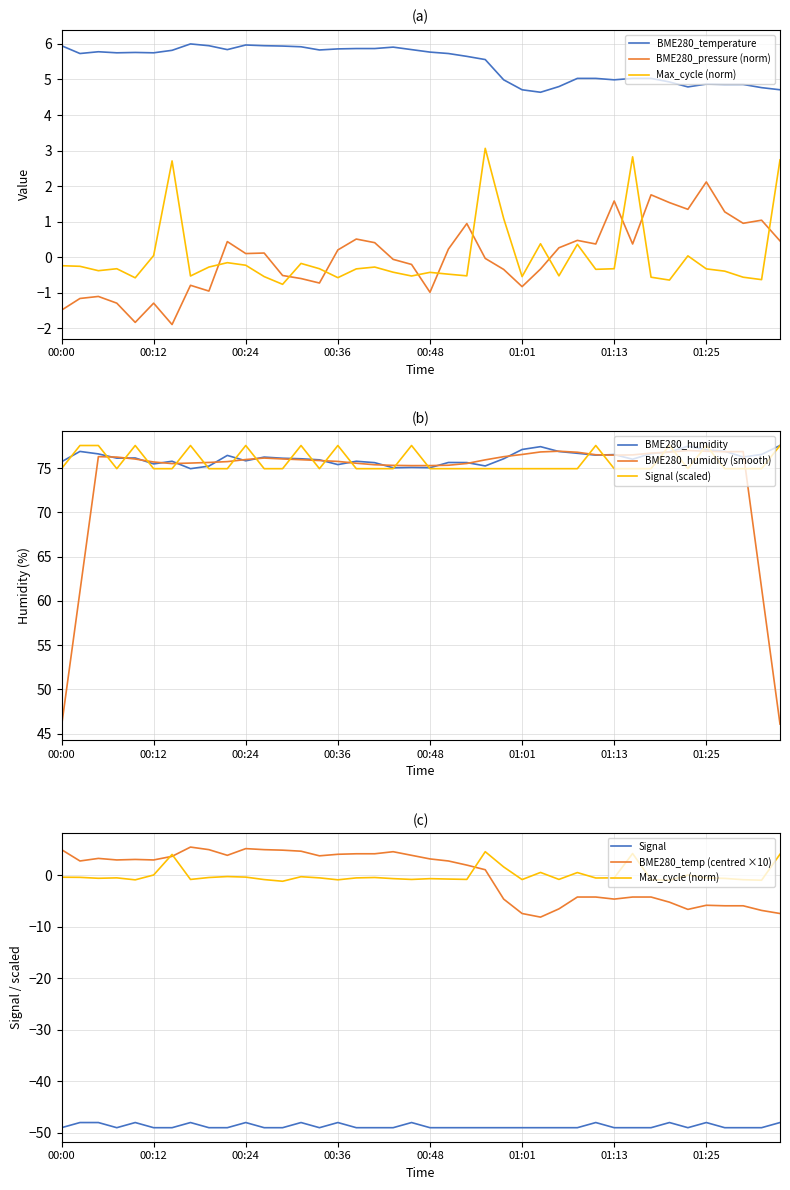

The value of BME280_humidity at 01:01 is 77.1. True or false?

True